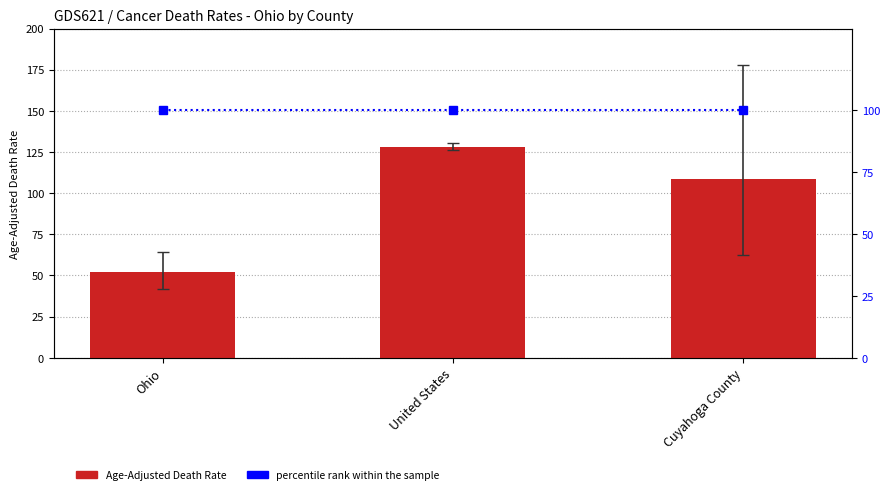

Where is Age-Adjusted Death Rate nearest to the value 90?

Cuyahoga County